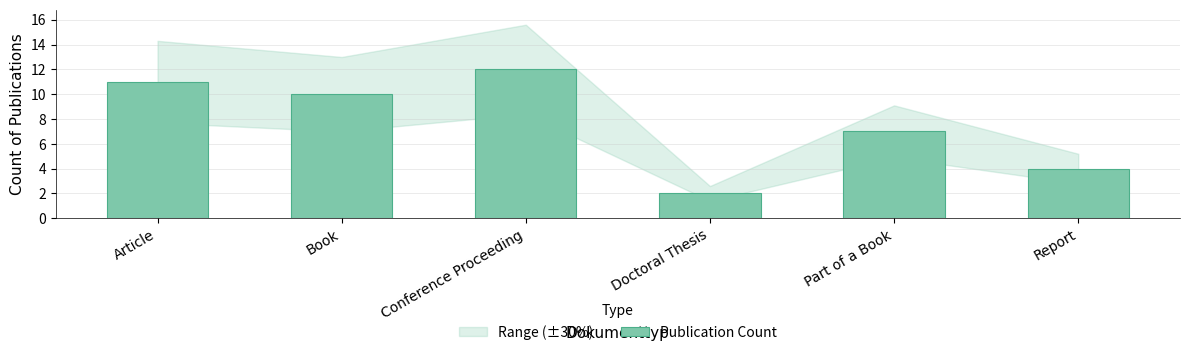

Where does the data first go above 10?

Article